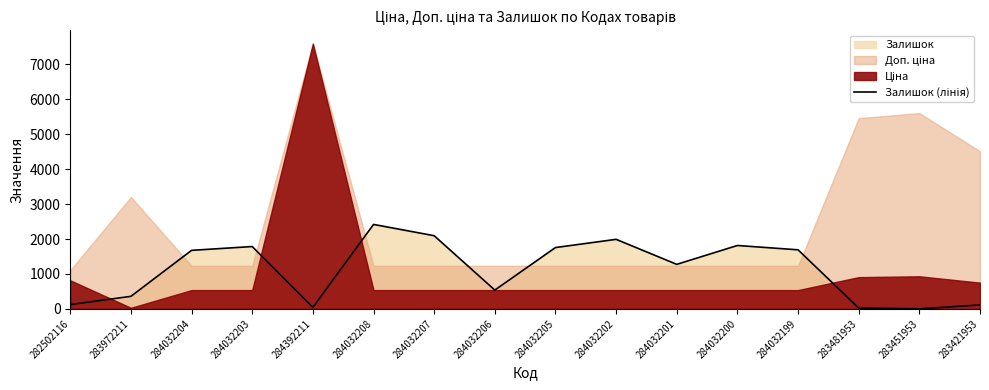

Where is the first local maximum?

284032203